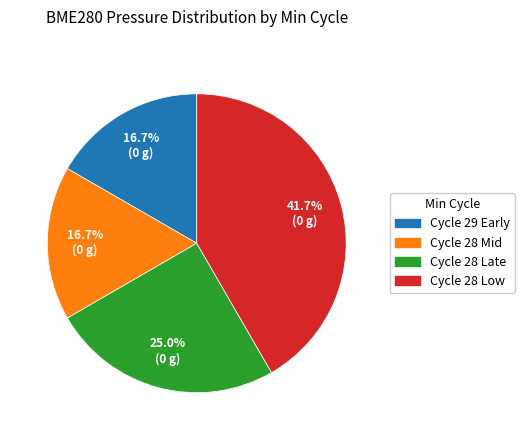

Does Cycle 28 Low represent more than half of the total?

No